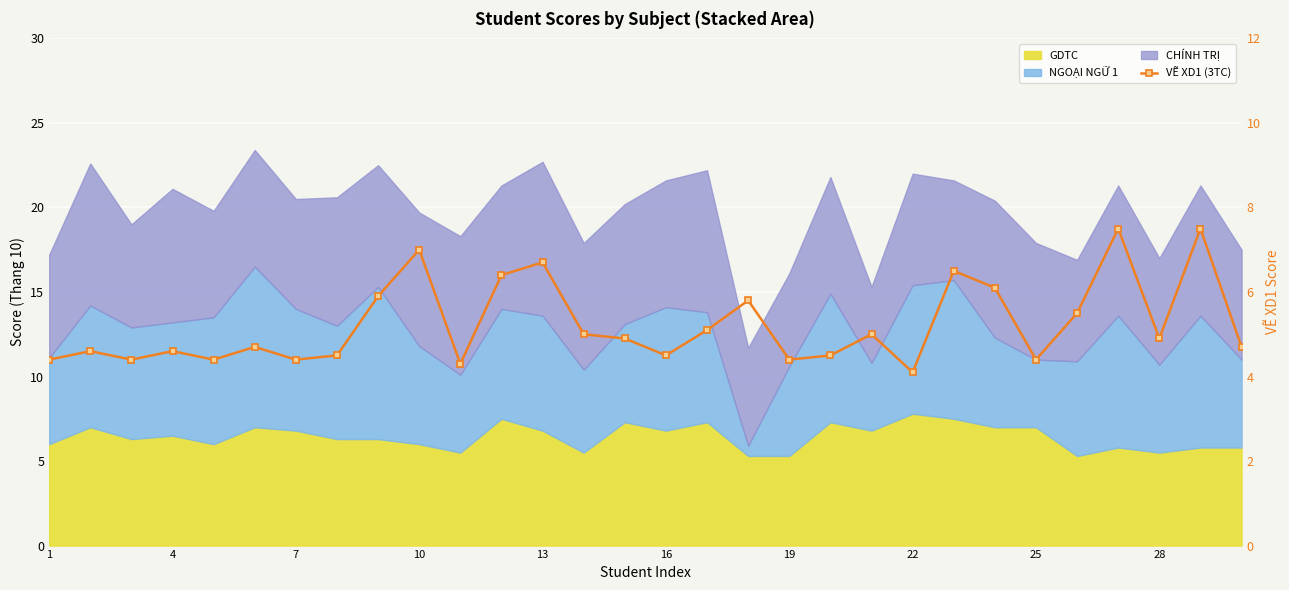

What is the greatest value displayed?

7.5